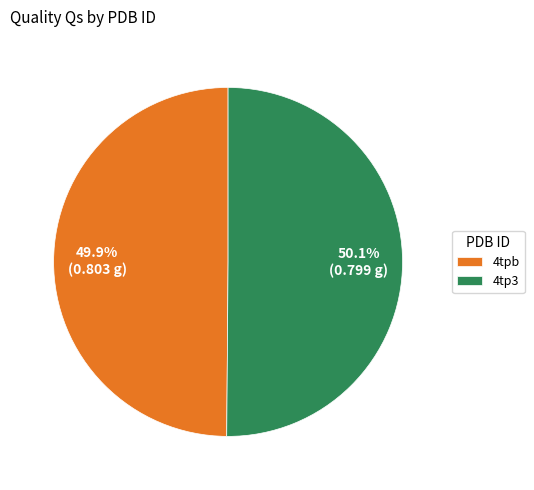

Do 4tp3 and 4tpb together represent more than half of the pie?

Yes